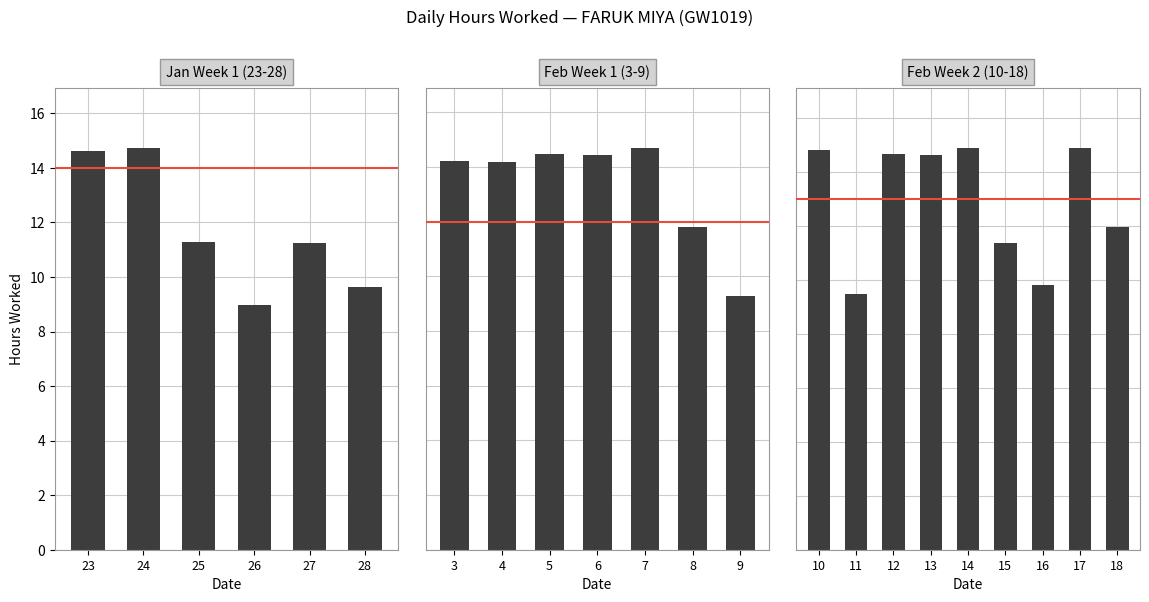

True or false: the data shows 11.9 at 18.

True